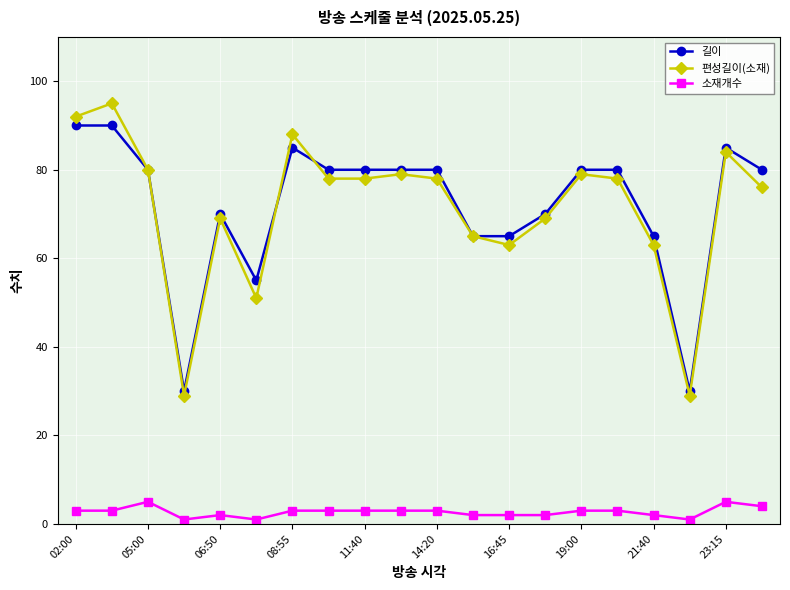

True or false: 소재개수 and 편성길이(소재) cross at least once.

False